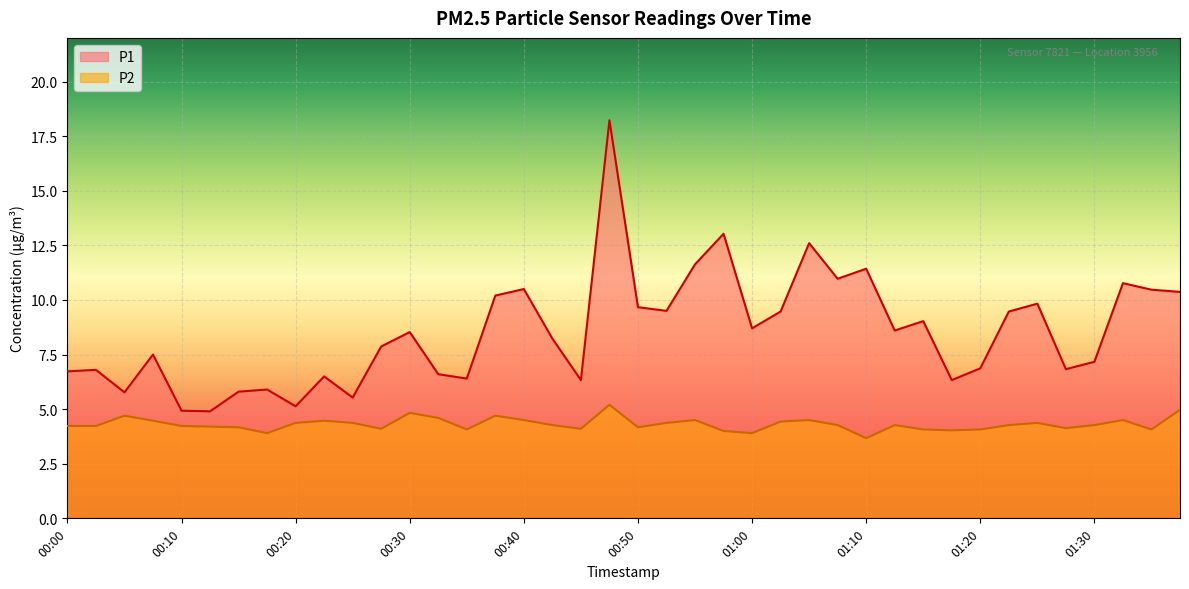

At which category does P1 reach its first local peak?

00:03